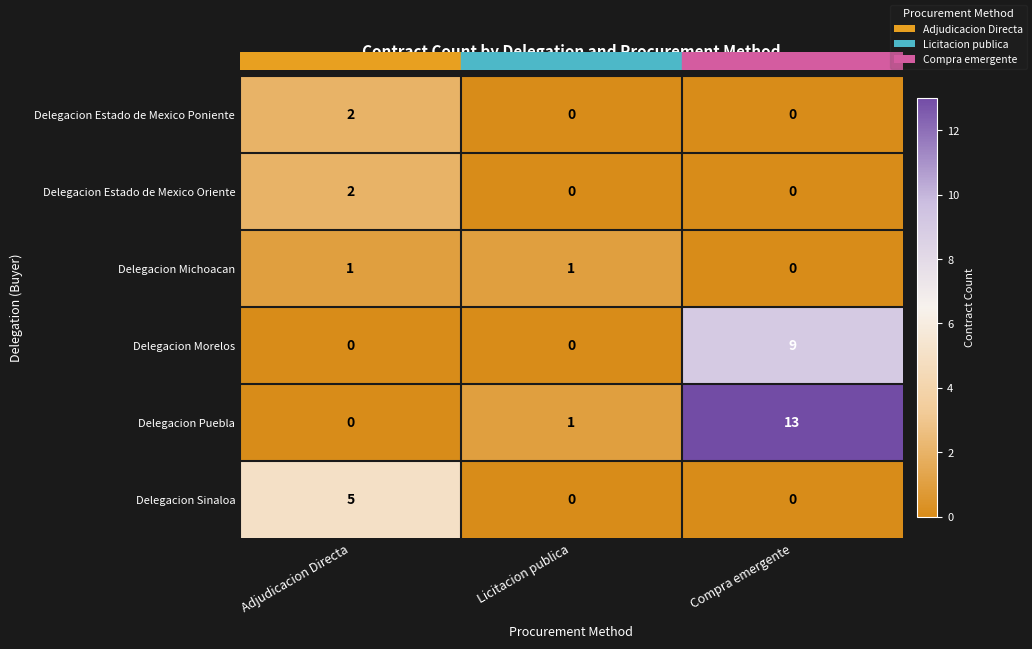

Reading left to right, extract all data points from this chart.

Delegacion Estado de Mexico Poniente: Adjudicacion Directa=2	Licitacion publica=0	Compra emergente=0
Delegacion Estado de Mexico Oriente: Adjudicacion Directa=2	Licitacion publica=0	Compra emergente=0
Delegacion Michoacan: Adjudicacion Directa=1	Licitacion publica=1	Compra emergente=0
Delegacion Morelos: Adjudicacion Directa=0	Licitacion publica=0	Compra emergente=9
Delegacion Puebla: Adjudicacion Directa=0	Licitacion publica=1	Compra emergente=13
Delegacion Sinaloa: Adjudicacion Directa=5	Licitacion publica=0	Compra emergente=0